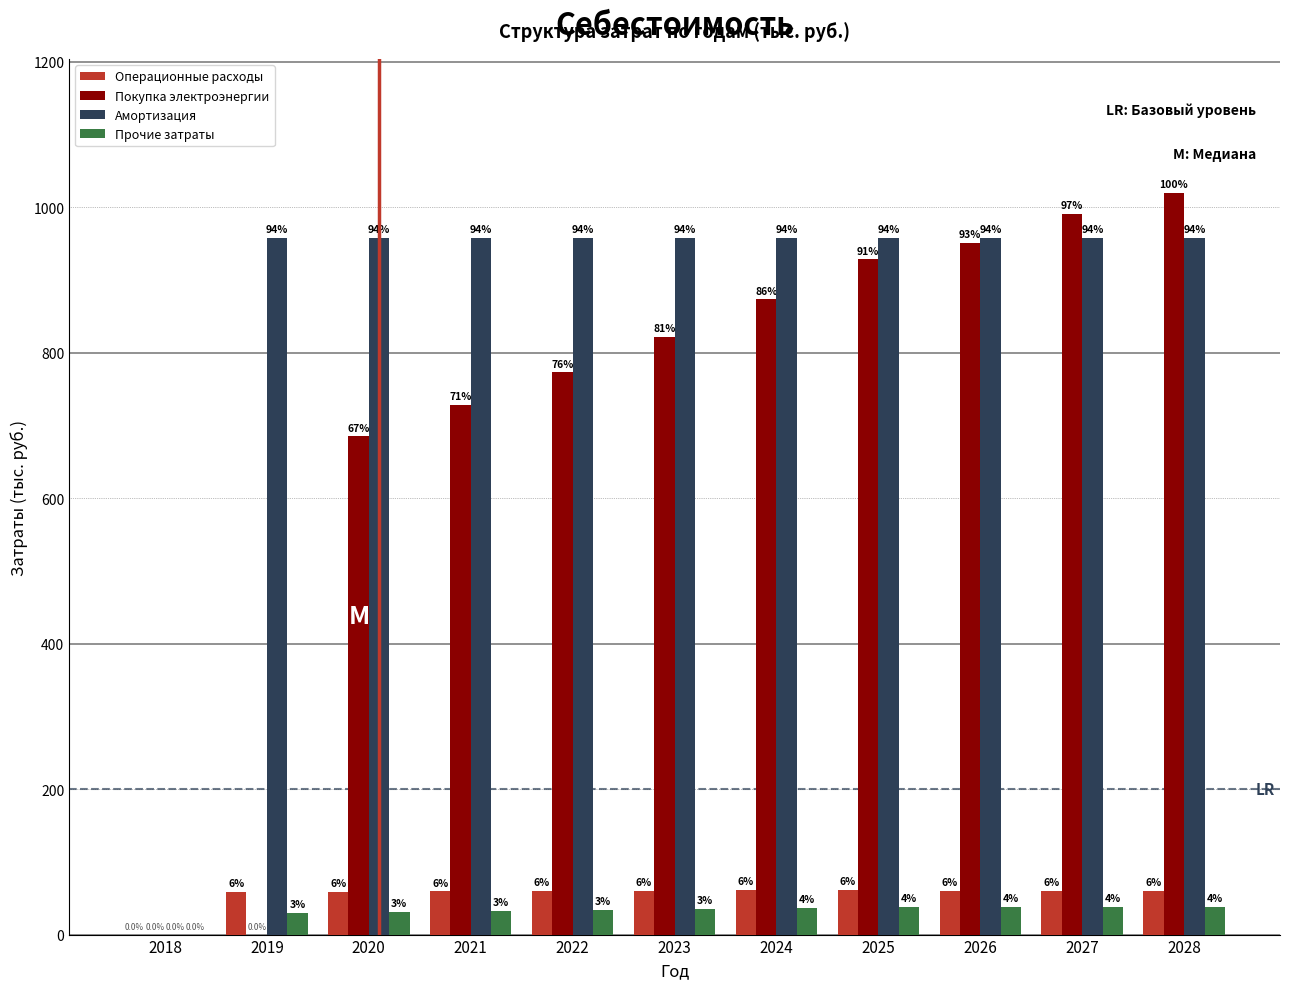

Are the bars grouped side by side (vs. stacked)?

Yes